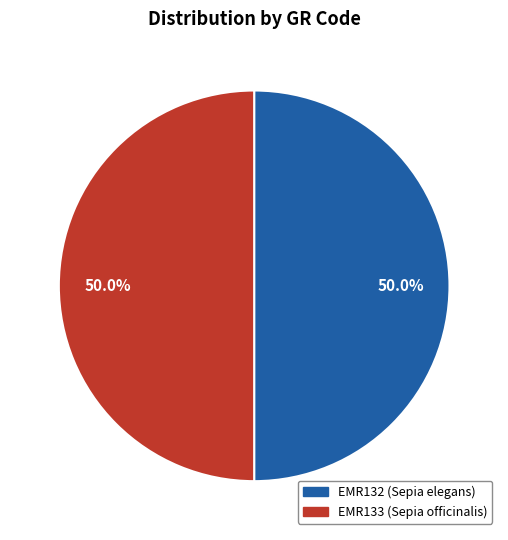

How much of the chart is everything except EMR132?

50.0%